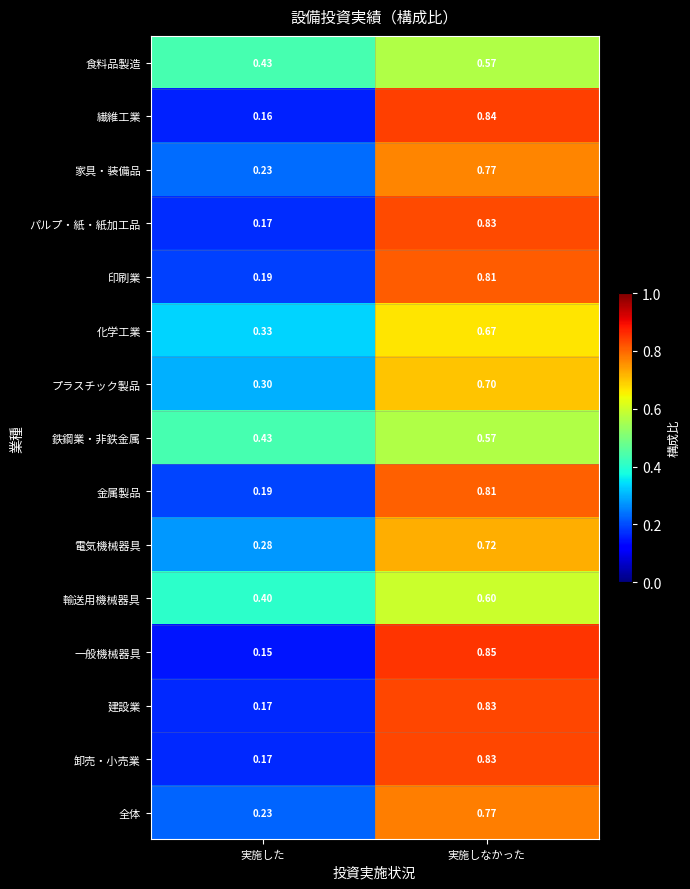

At which category is the sum across all series the highest?

実施しなかった